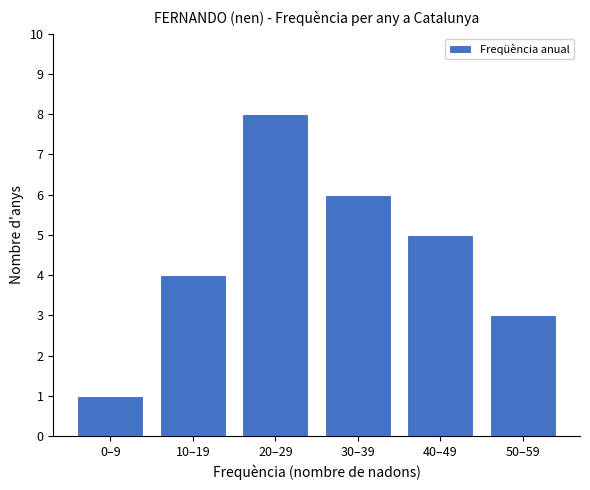

Reading right to left, what are all the values shown in this chart?

50–59=3	40–49=5	30–39=6	20–29=8	10–19=4	0–9=1